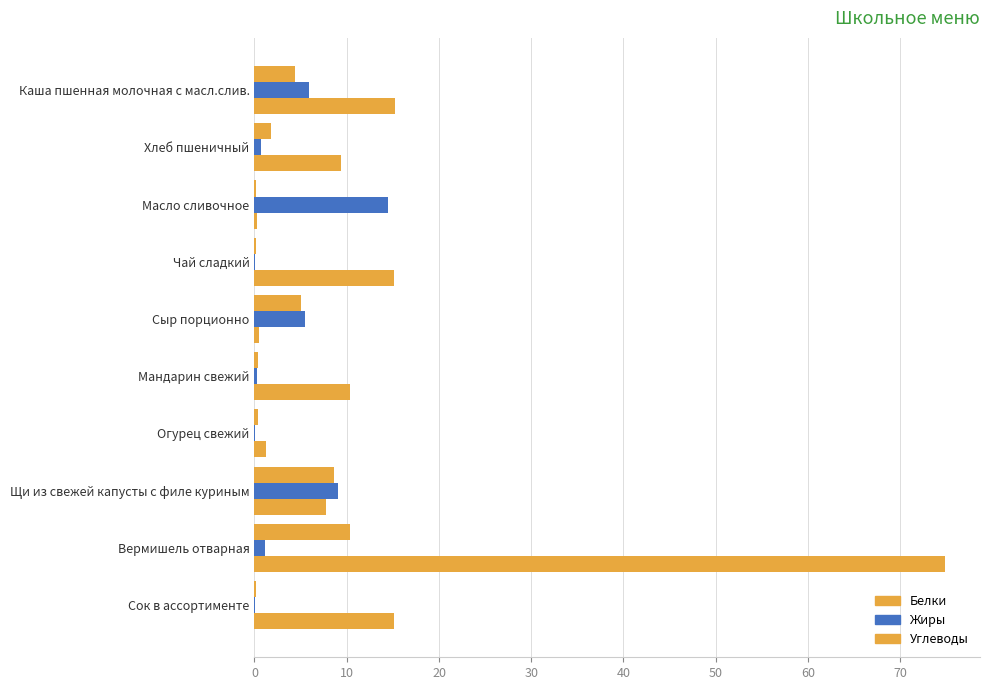

Reading left to right, extract all data points from this chart.

Белки: 4.4	1.8	0.2	0.2	5.0	0.4	0.4	8.7	10.4	0.2
Жиры: 5.9	0.7	14.5	0.1	5.5	0.3	0.1	9.1	1.1	0.1
Углеводы: 15.2	9.3	0.3	15.1	0.4	10.3	1.3	7.8	74.9	15.1